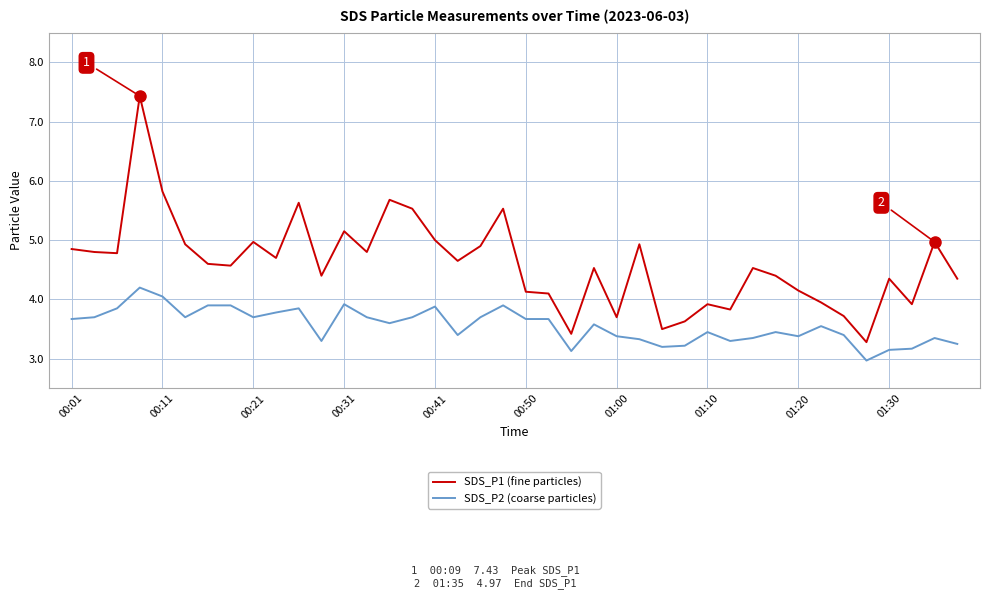

List the series in order of their peak value, highest first.

SDS_P1 (fine particles), SDS_P2 (coarse particles)